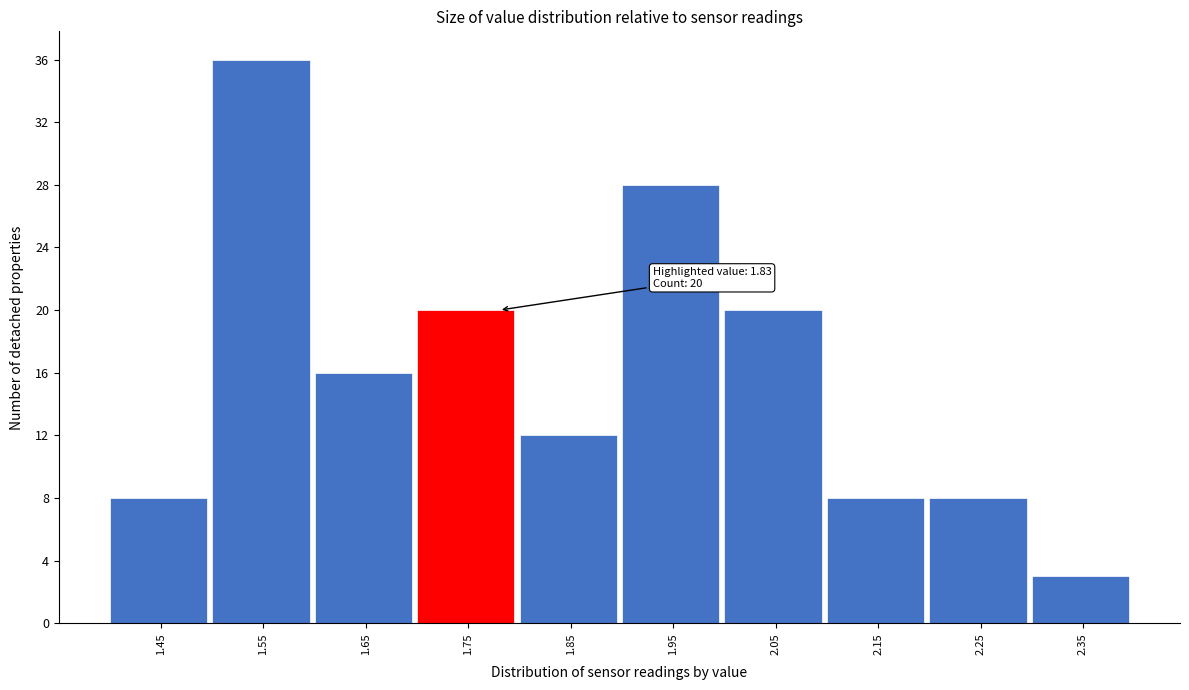

Reading right to left, extract all data points from this chart.

3	8	8	20	28	12	20	16	36	8